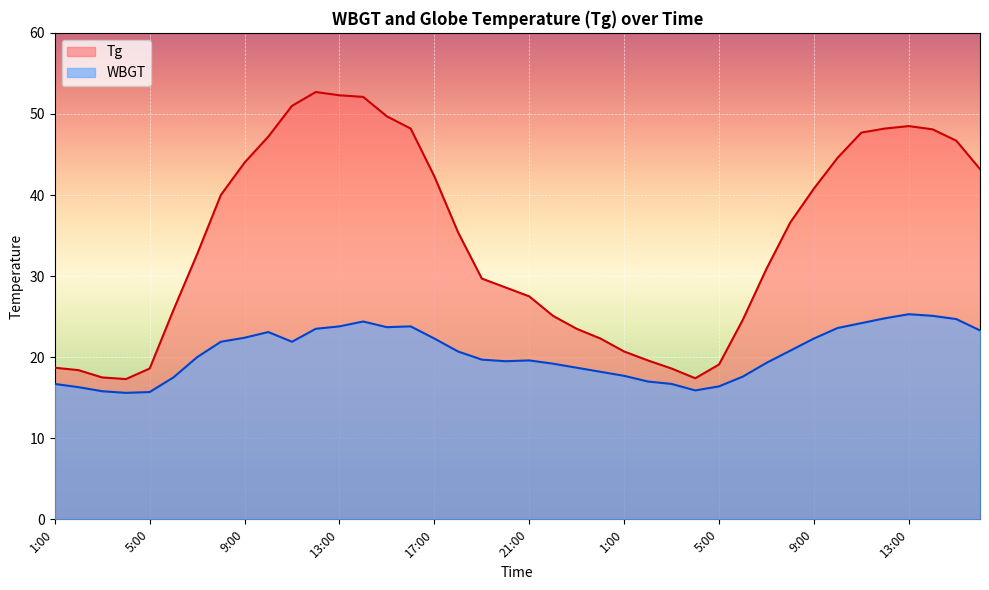

The WBGT series shows 28.7 at 19:00. True or false?

False